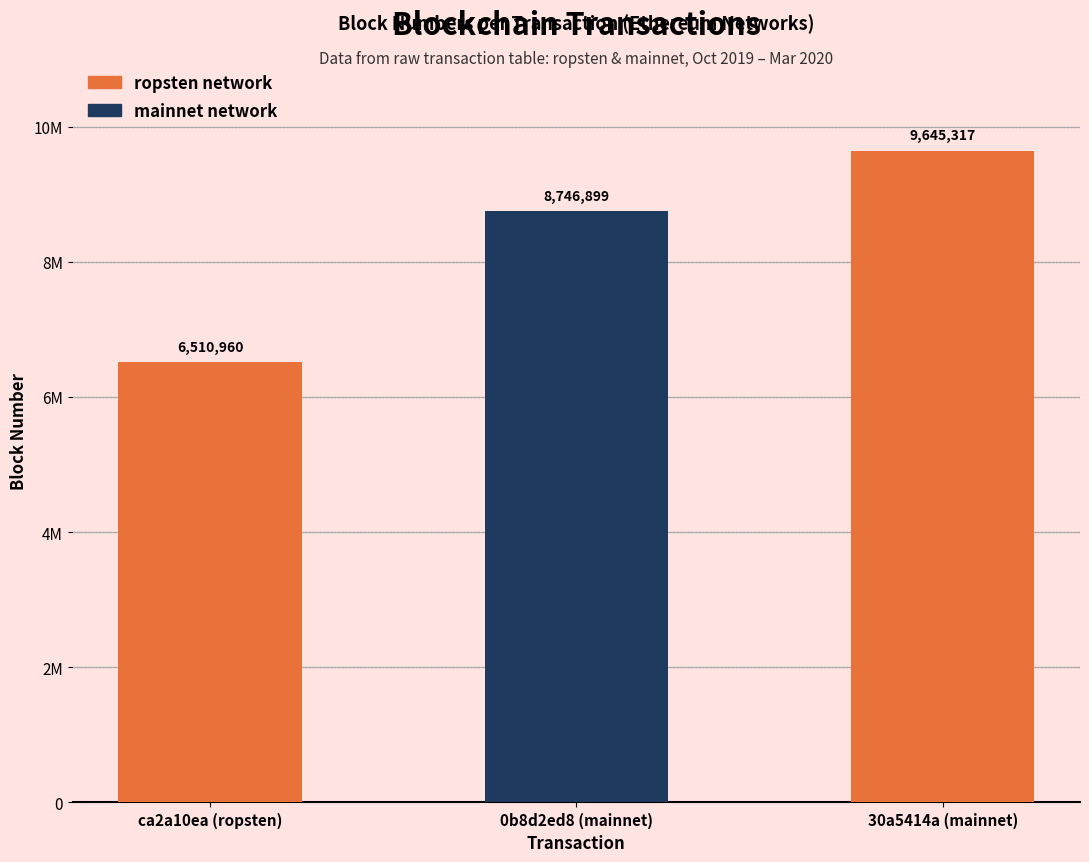

Reading right to left, what are all the values shown in this chart?

9645317	8746899	6510960